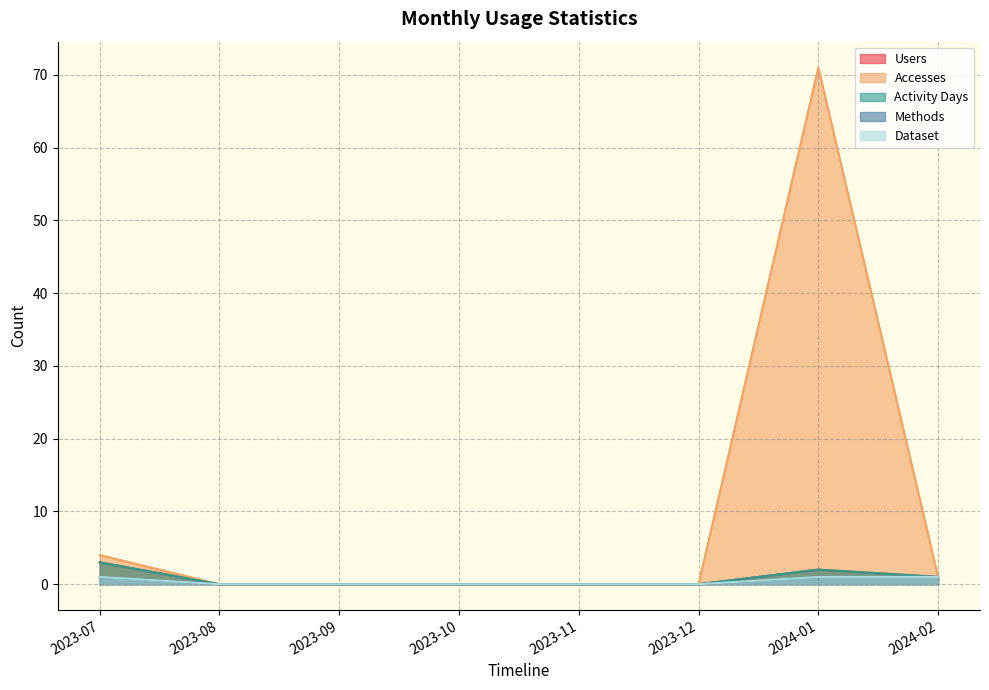

At which category is the sum across all series the highest?

2024-01